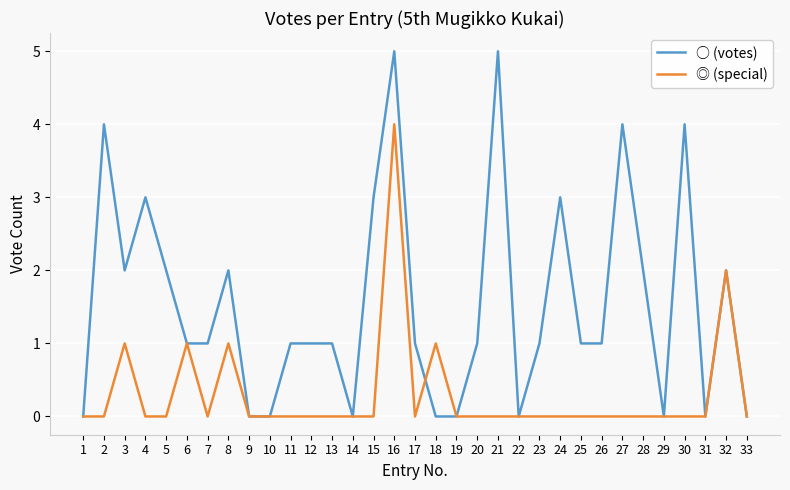

Reading left to right, transcribe all the data shown in this chart.

○ (votes): 0	4	2	3	2	1	1	2	0	0	1	1	1	0	3	5	1	0	0	1	5	0	1	3	1	1	4	2	0	4	0	2	0
◎ (special): 0	0	1	0	0	1	0	1	0	0	0	0	0	0	0	4	0	1	0	0	0	0	0	0	0	0	0	0	0	0	0	2	0